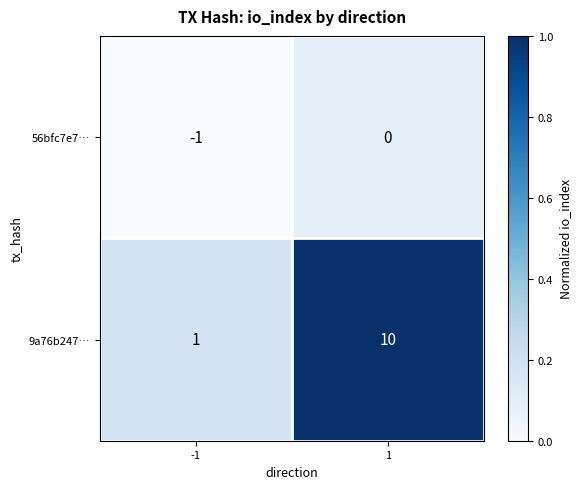

Rank the series by their average value, from highest to lowest.

9a76b247…, 56bfc7e7…